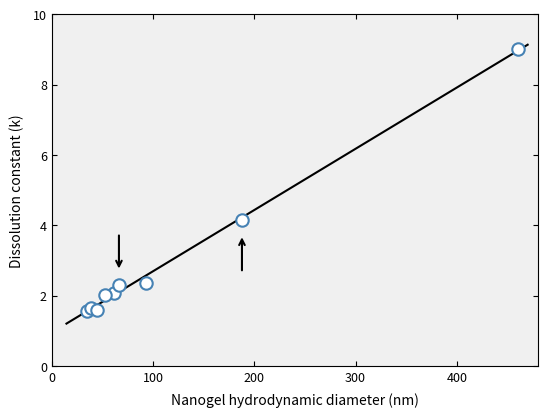

What Y value in the scatter plot is closest to 5?

4.1